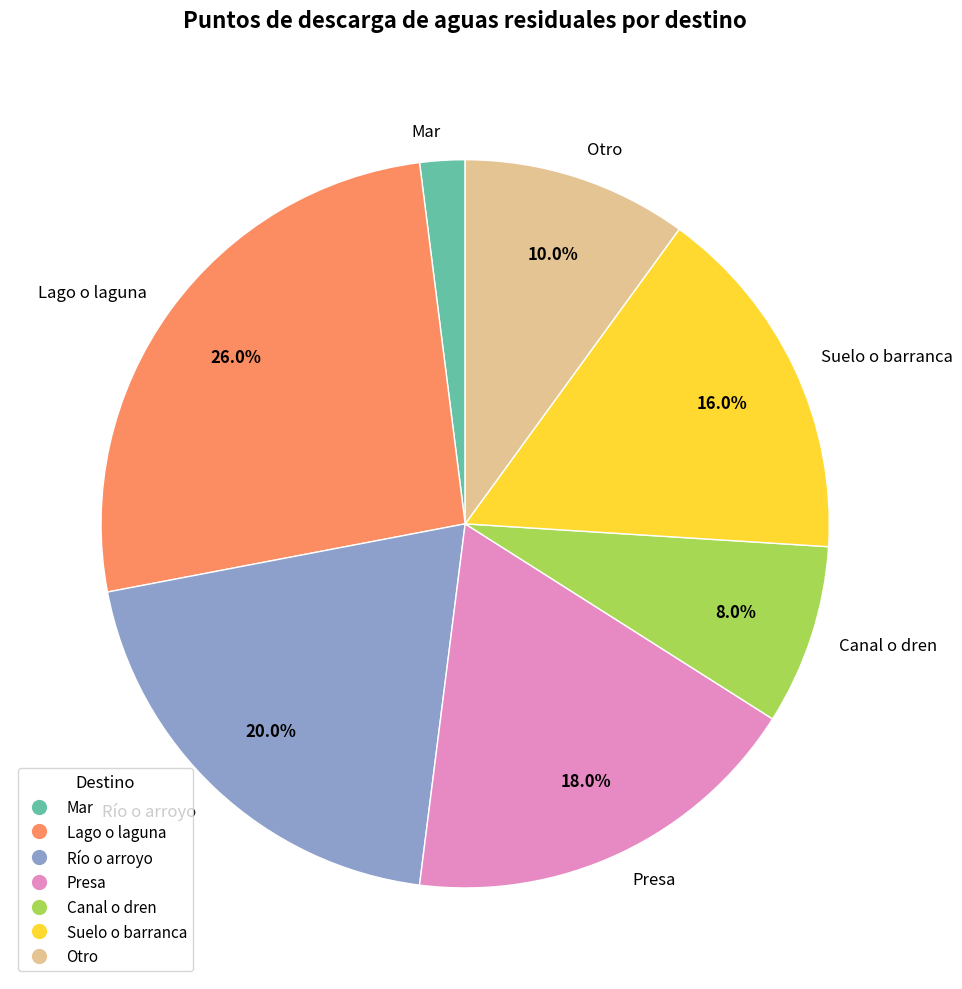

How many segments does this pie chart have?

7